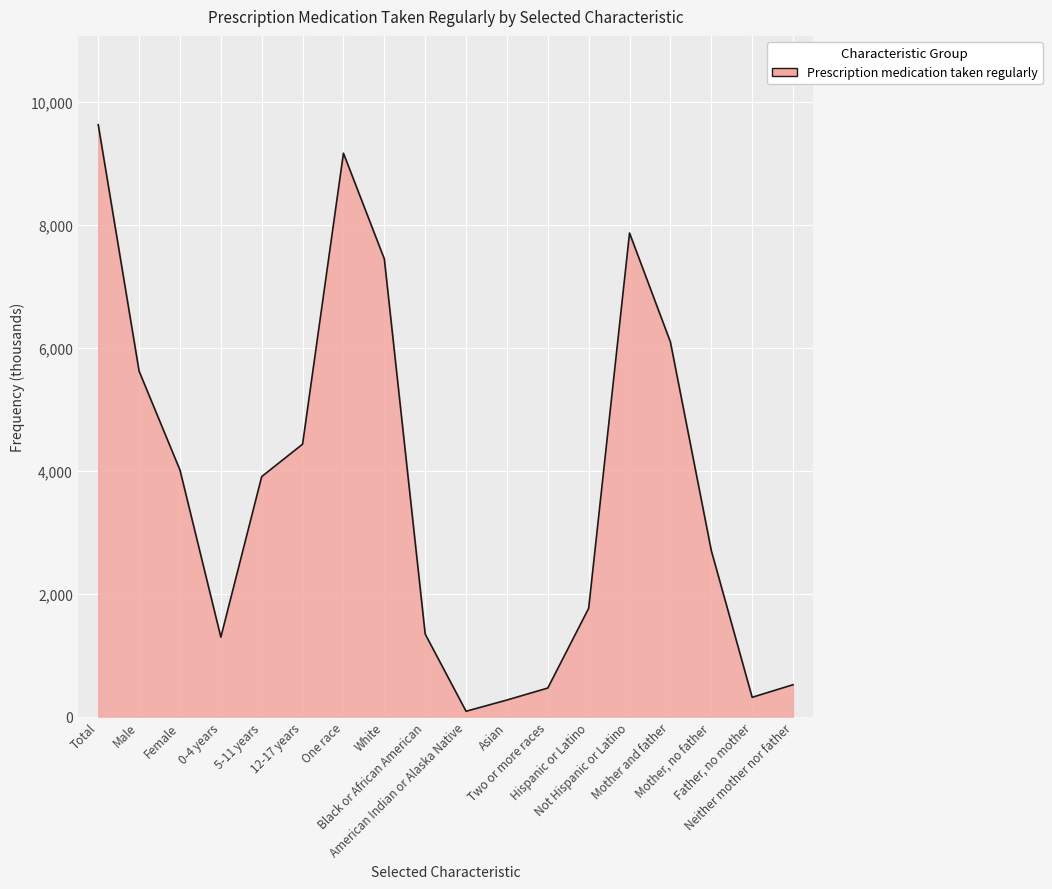

Between Not Hispanic or Latino and Female, which is larger?

Not Hispanic or Latino